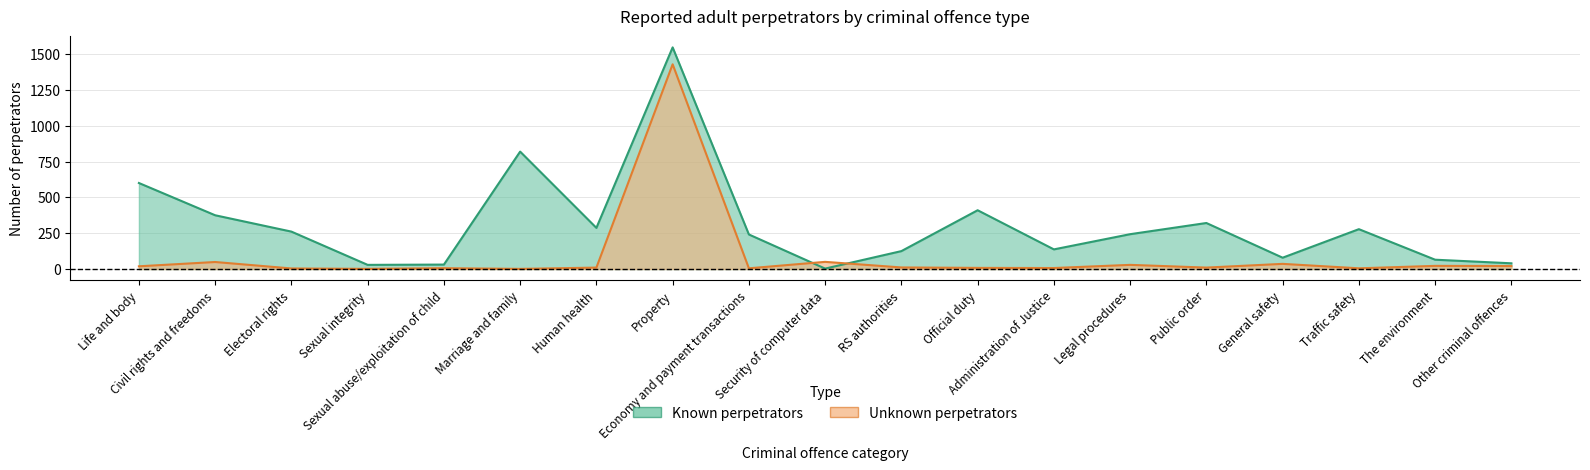

At which category is the sum across all series the highest?

Property